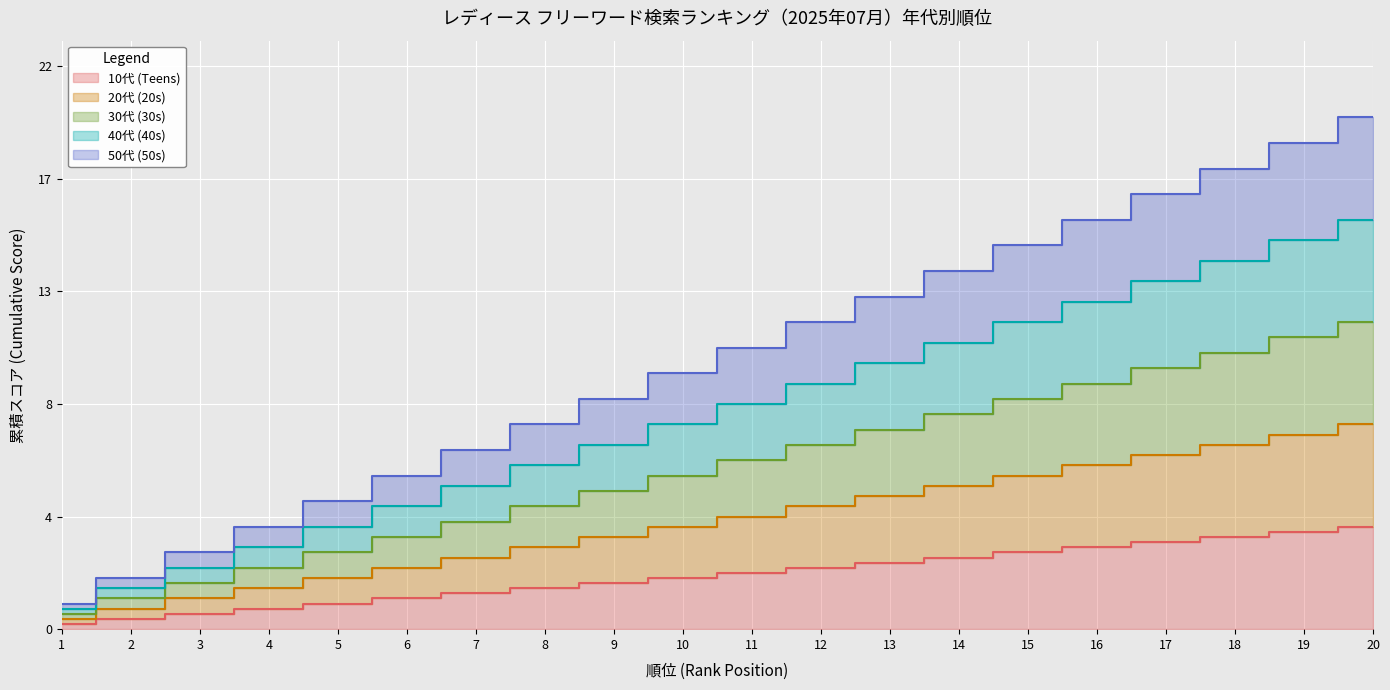

Is the value of 40代 (40s) at 9 greater than the value of 10代 (Teens) at 7?

Yes